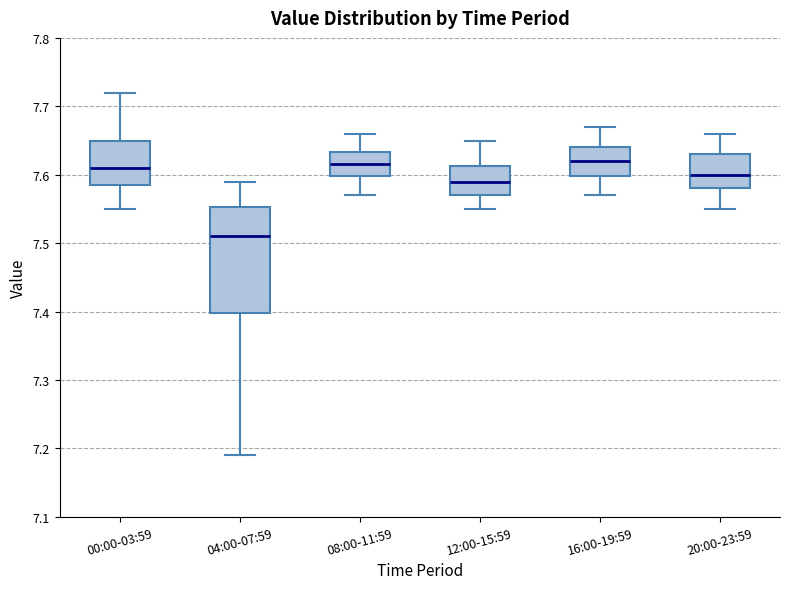

Which box has the lowest median line?

04:00-07:59